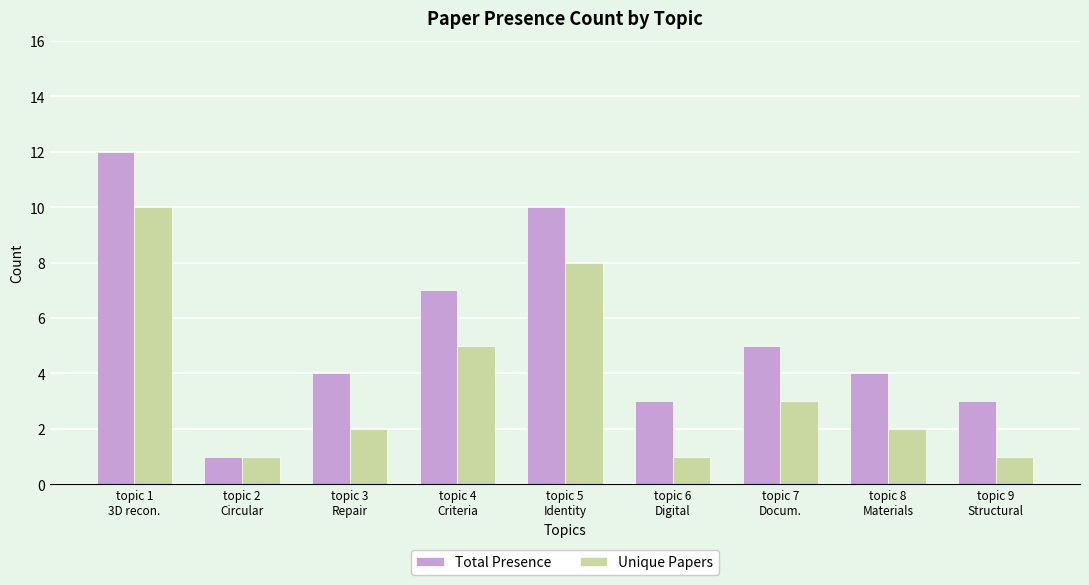

How many groups of bars are there?

9